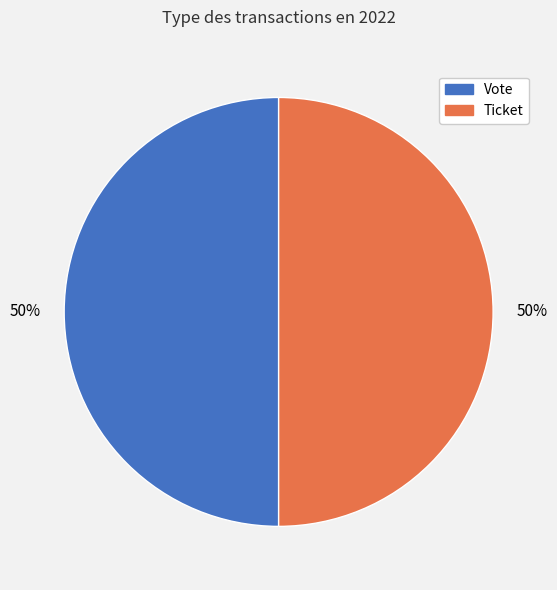

Do Vote and Ticket together represent more than half of the pie?

Yes